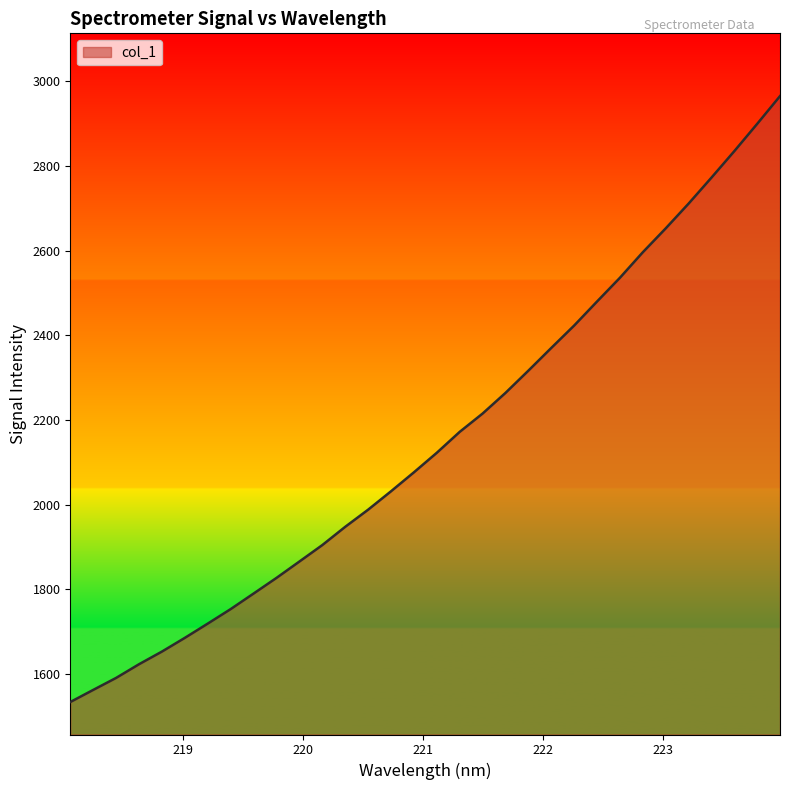

What is the smallest value displayed?

1533.9